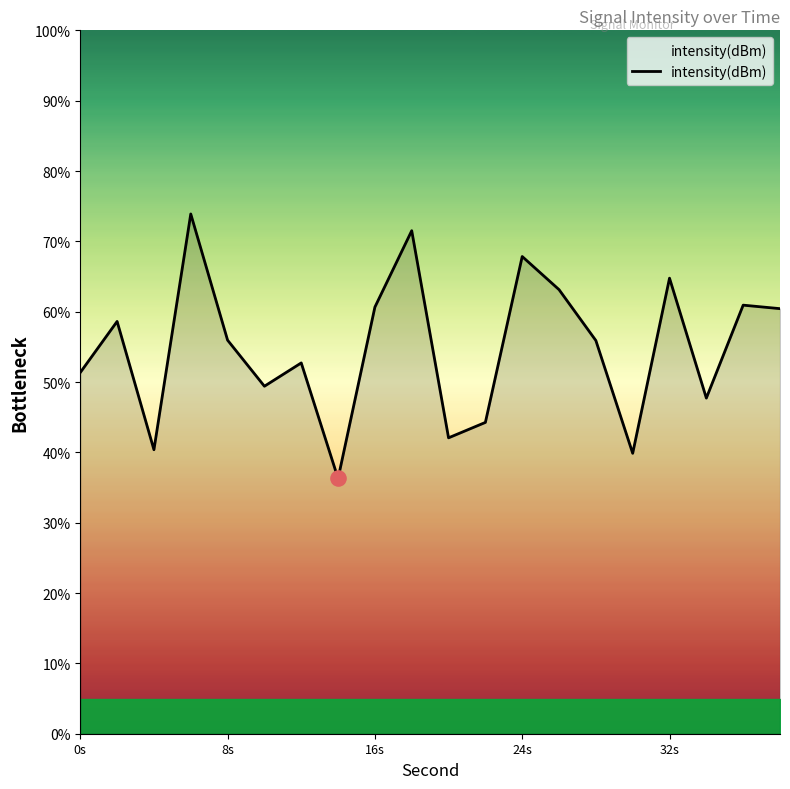

What is the maximum value shown in the chart?

73.9